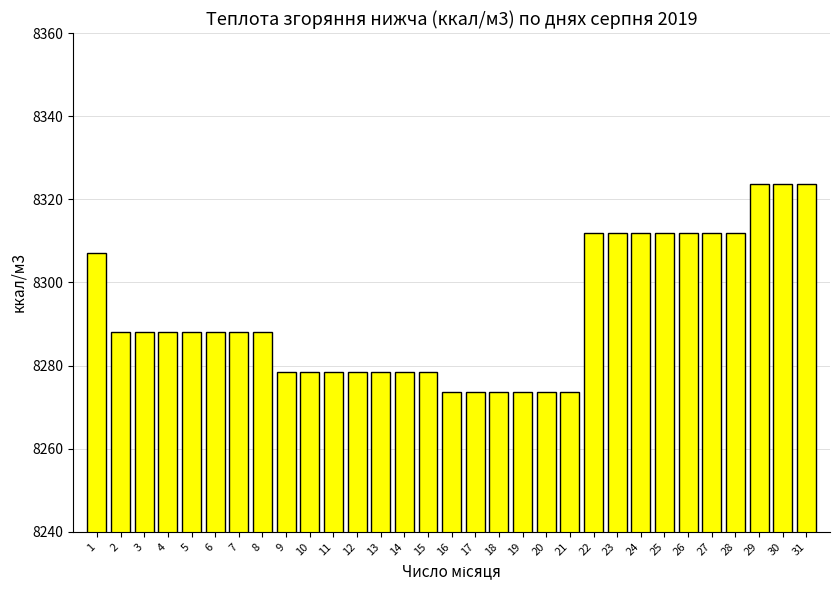

Where does the data first go above 8287?

1